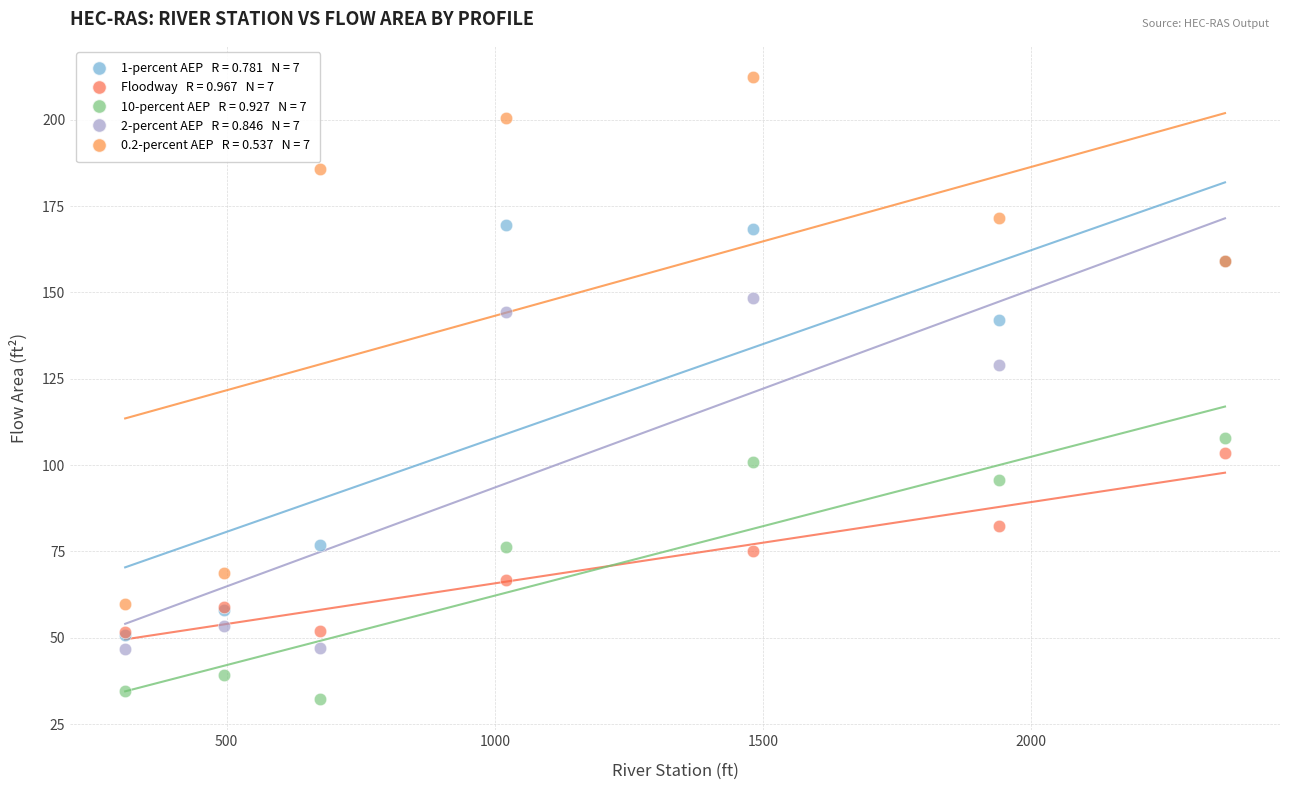

Across all series, what Y value is closest to 122?

129.1